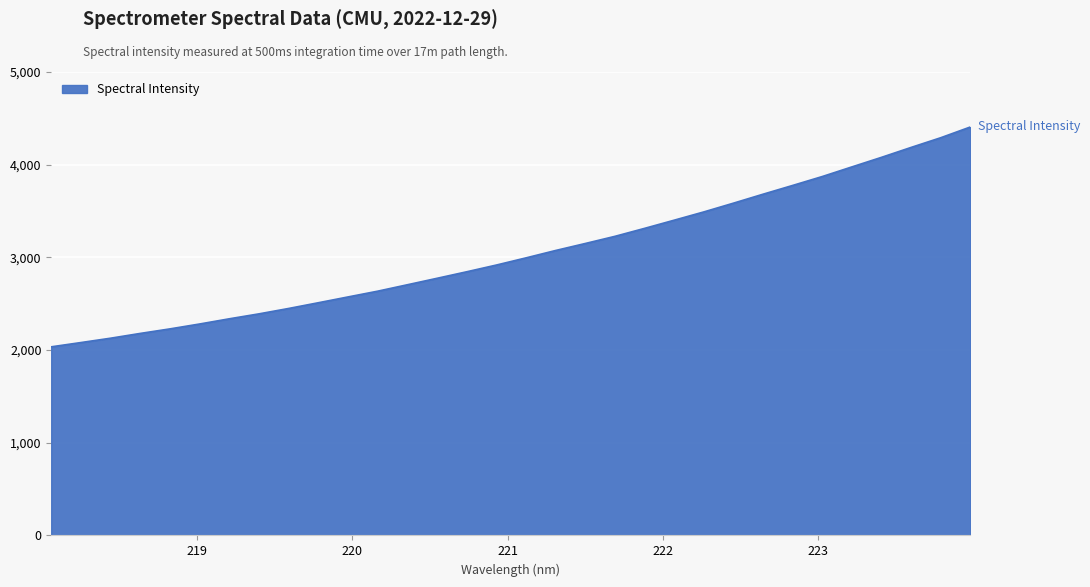

What is the difference between the maximum and minimum values?

2372.1